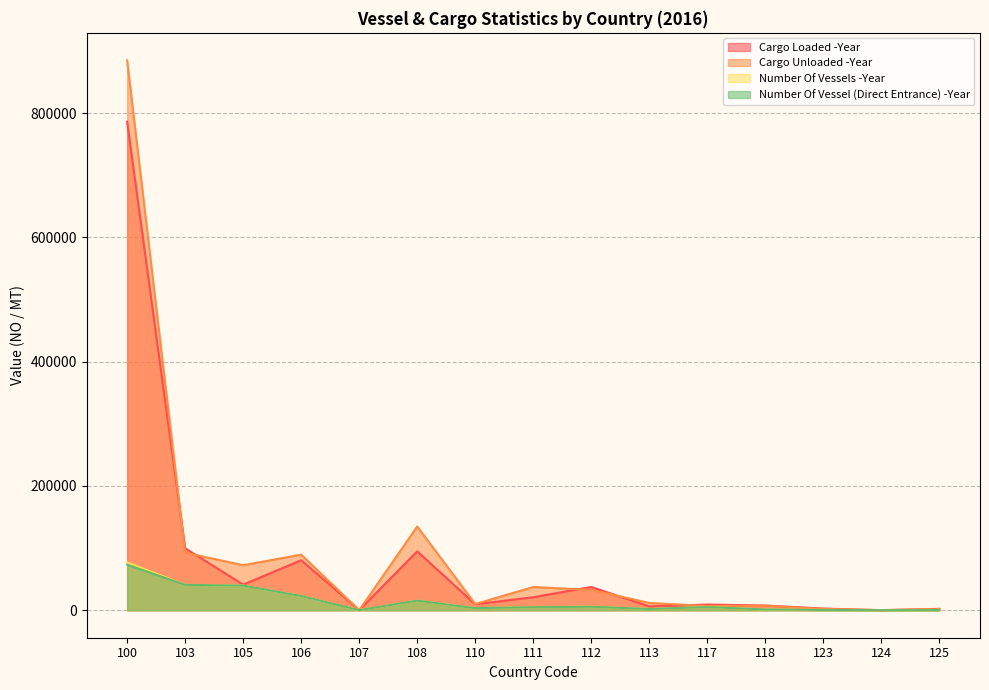

What is the sum of the Number Of Vessel (Direct Entrance) -Year values at 112 and 105?

45285